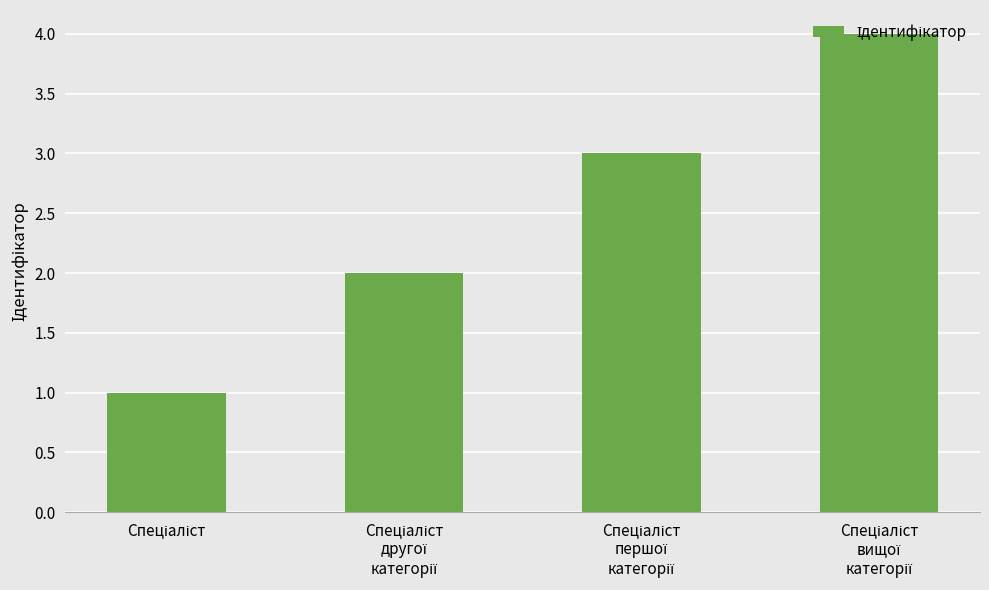

How many data points are less than 3?

2